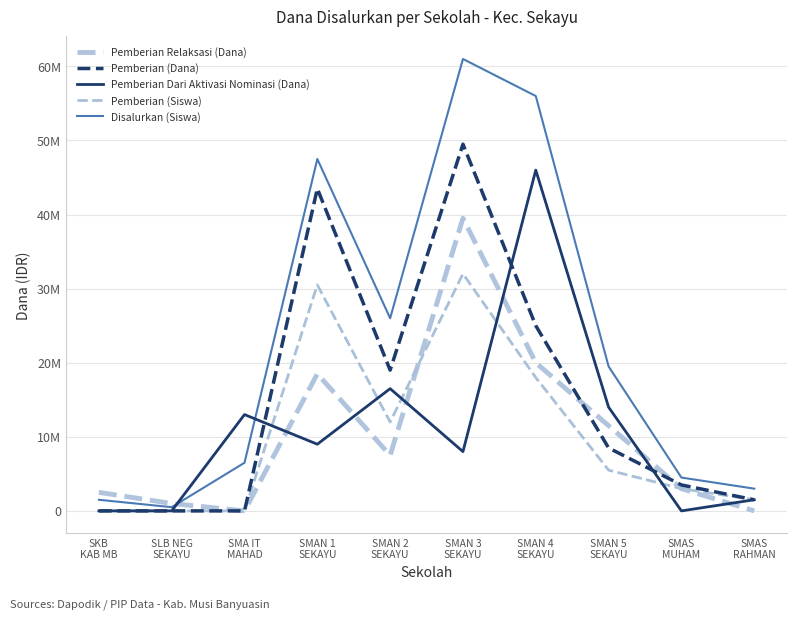

Does the chart have visible grid lines?

Yes